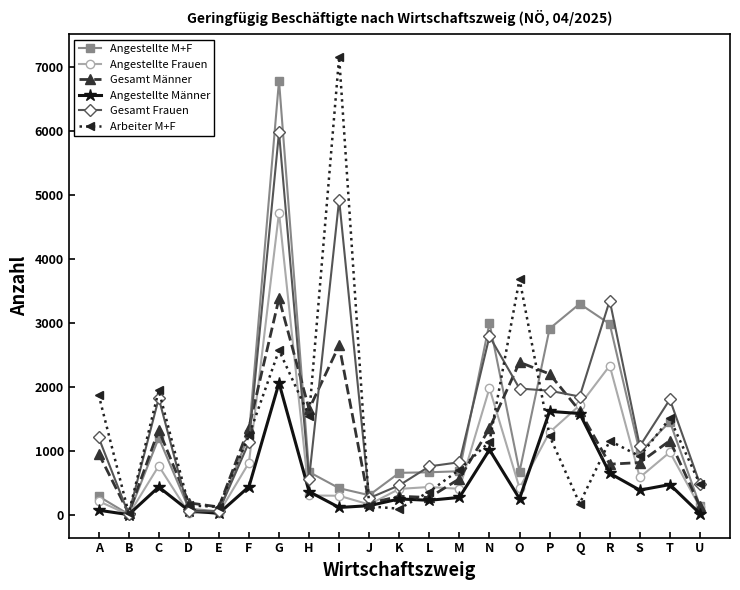

The value of Gesamt Frauen at G is 5978. True or false?

True